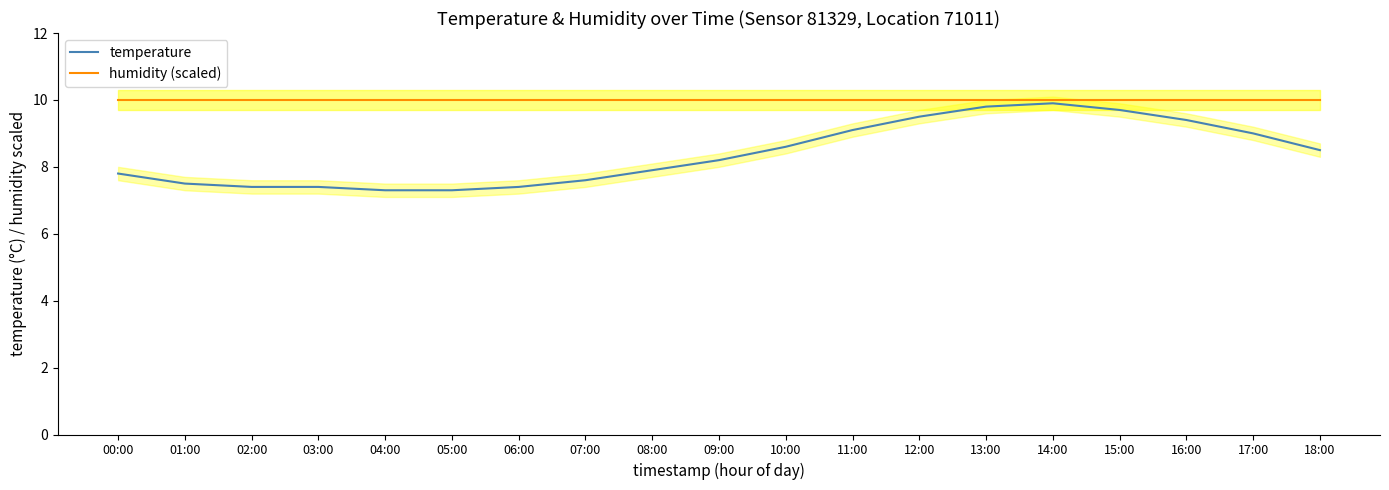

What are all the series names shown in the legend?

temperature, humidity (scaled)